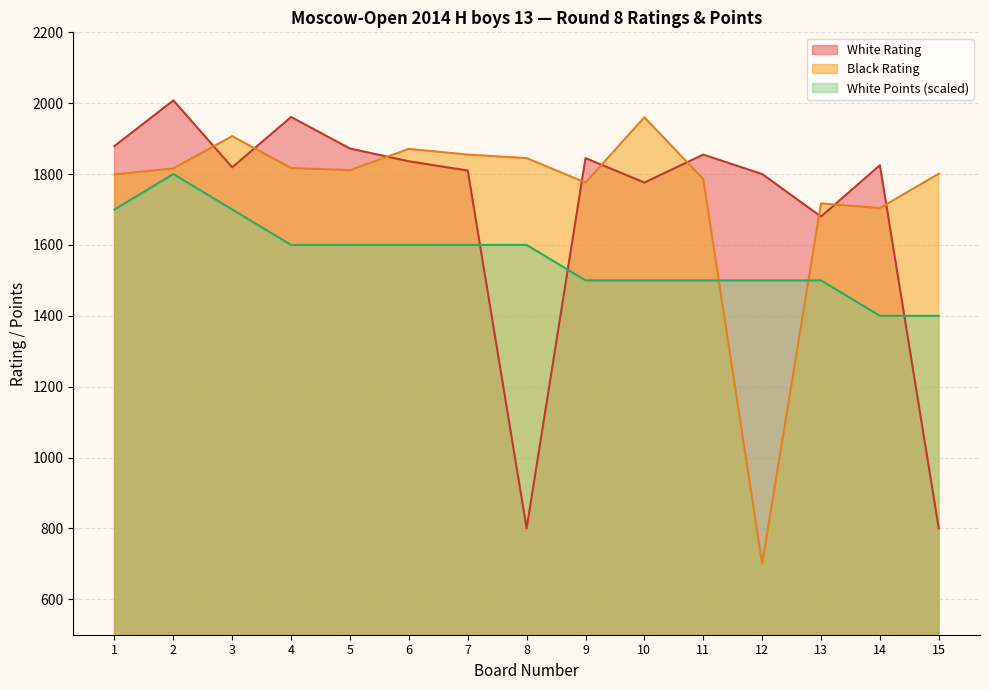

What is the value of the Black Rating point at the 4th from the left?

1817